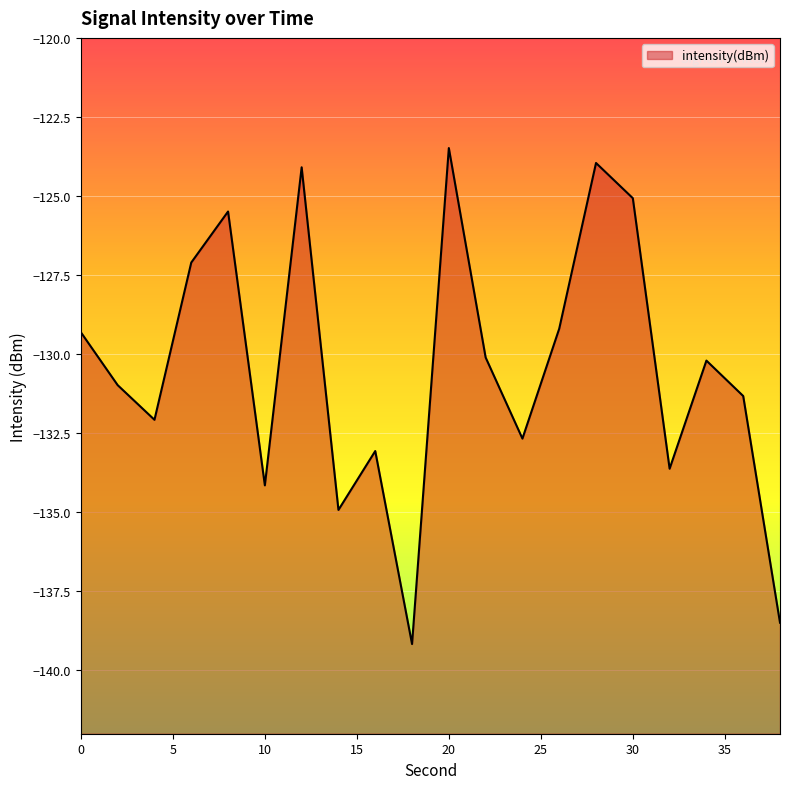

What is the change in value from 0 to 14?

-5.6